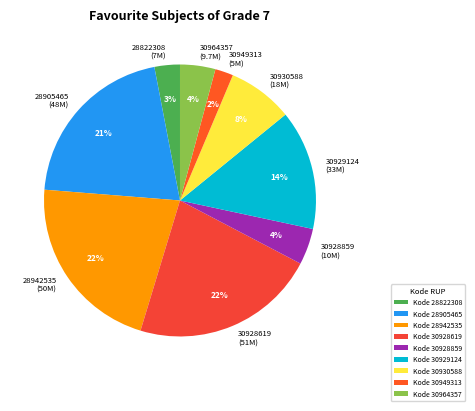

Count the number of slices in the pie.

9